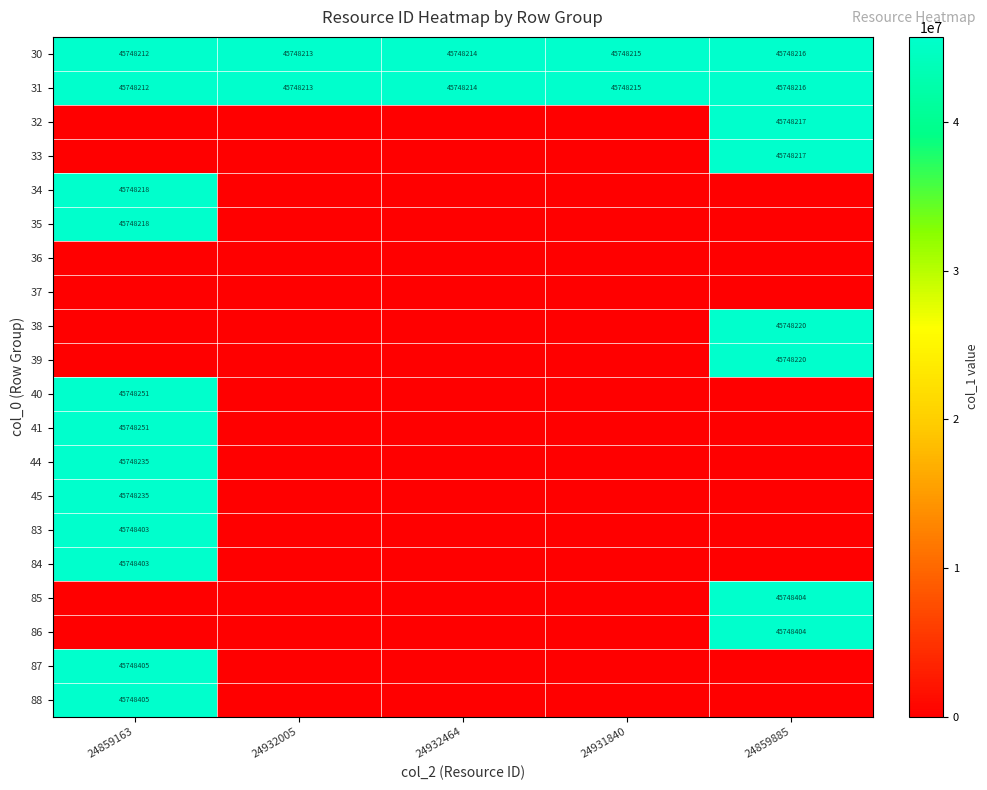

The 31 series shows 45748216 at 24859885. True or false?

True